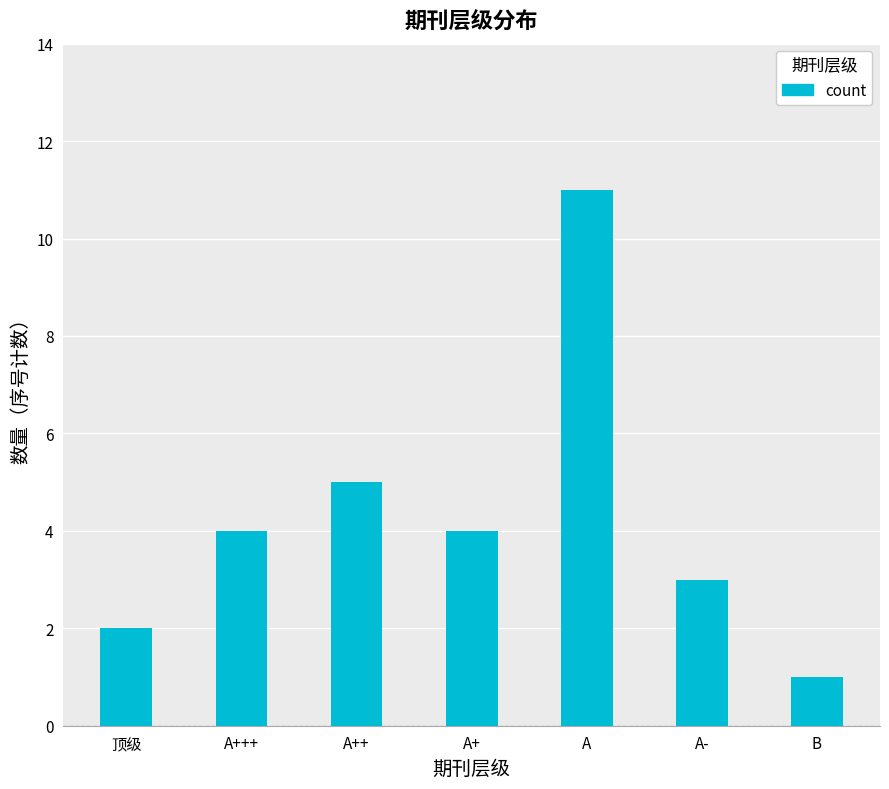

What position from the left is 顶级?

1